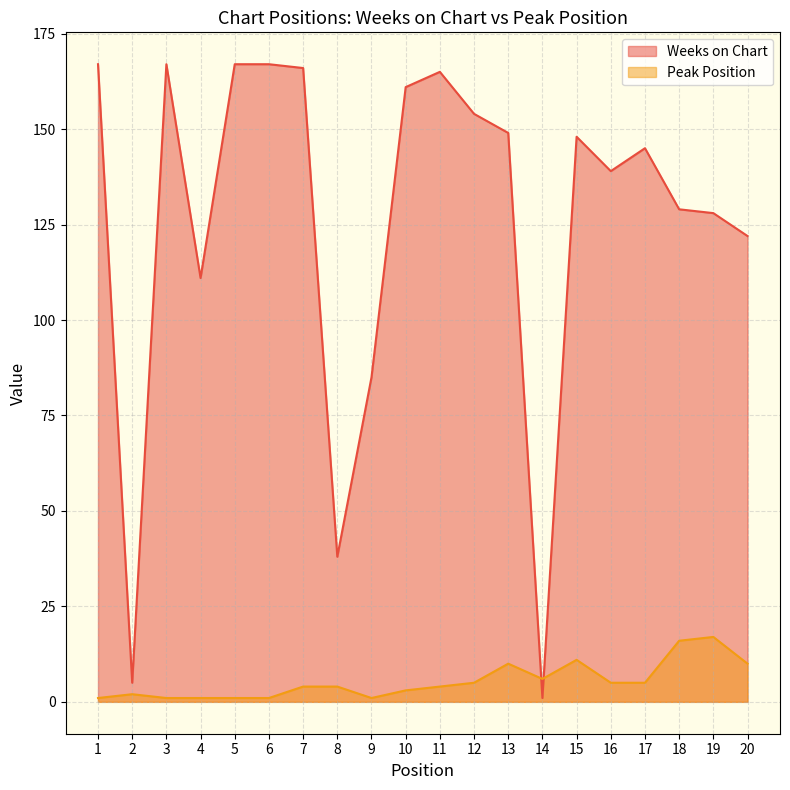

What is the value of the Weeks on Chart point at the 4th from the left?

111